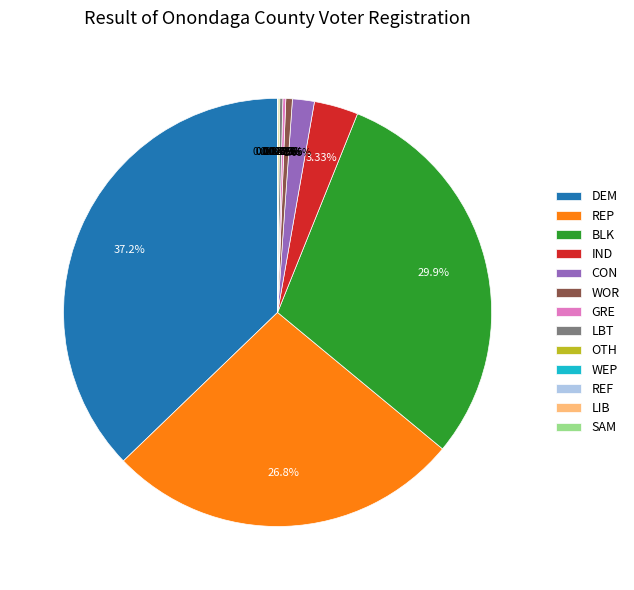

Which slice is the largest?

DEM